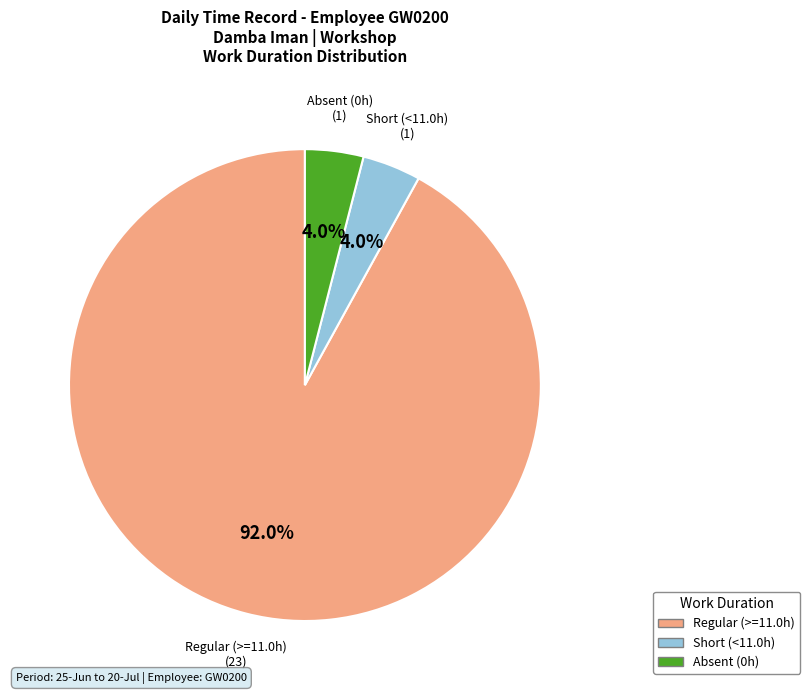

Does any single category account for the majority?

Yes